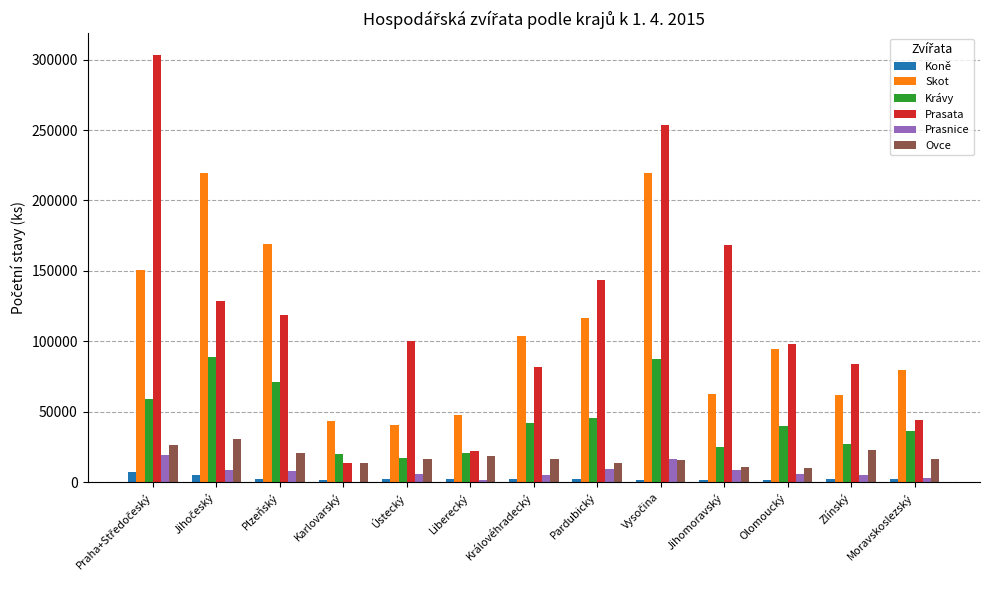

What is the average value of the Krávy series?

44623